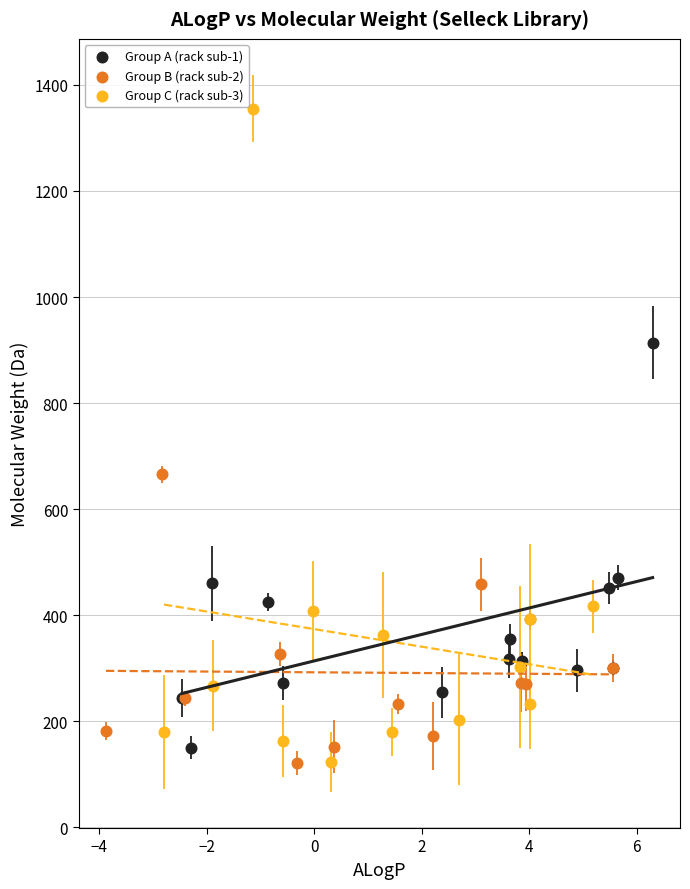

Which series reaches the maximum Y coordinate?

Group C (rack sub-3)